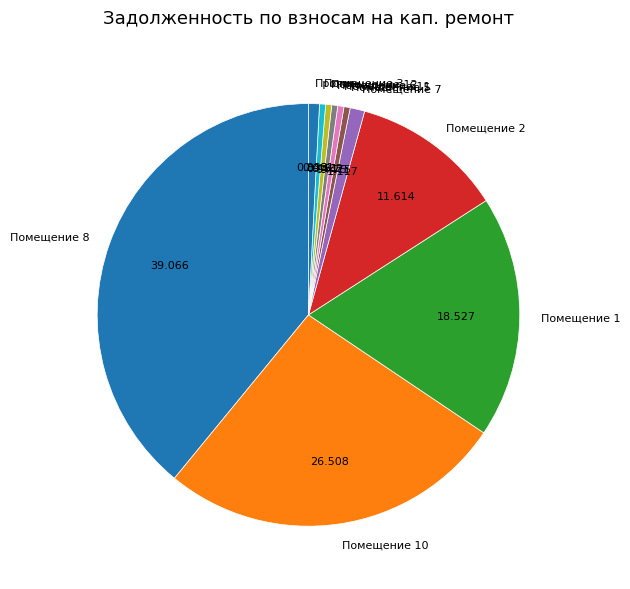

Does any single category account for the majority?

No